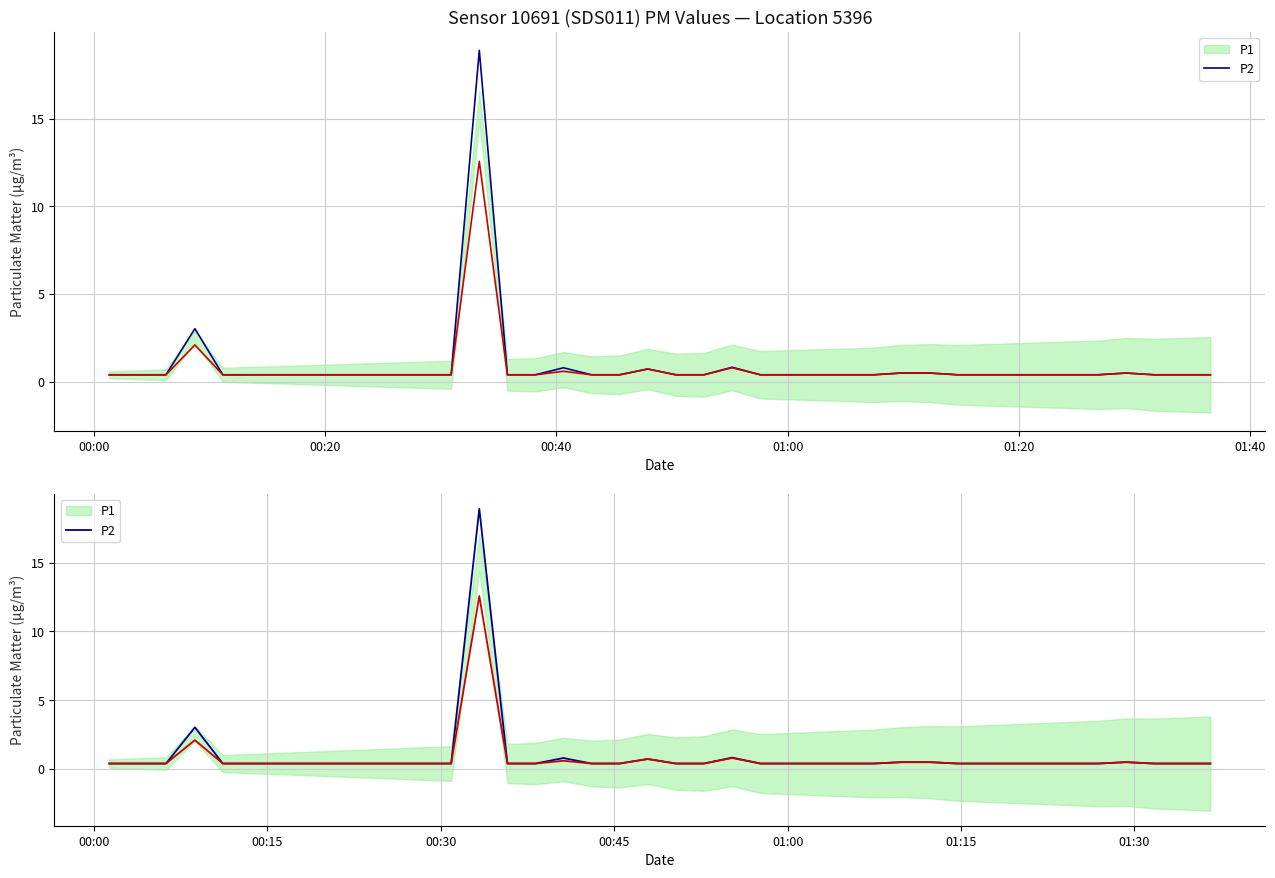

What is the maximum value shown in the chart?

18.9